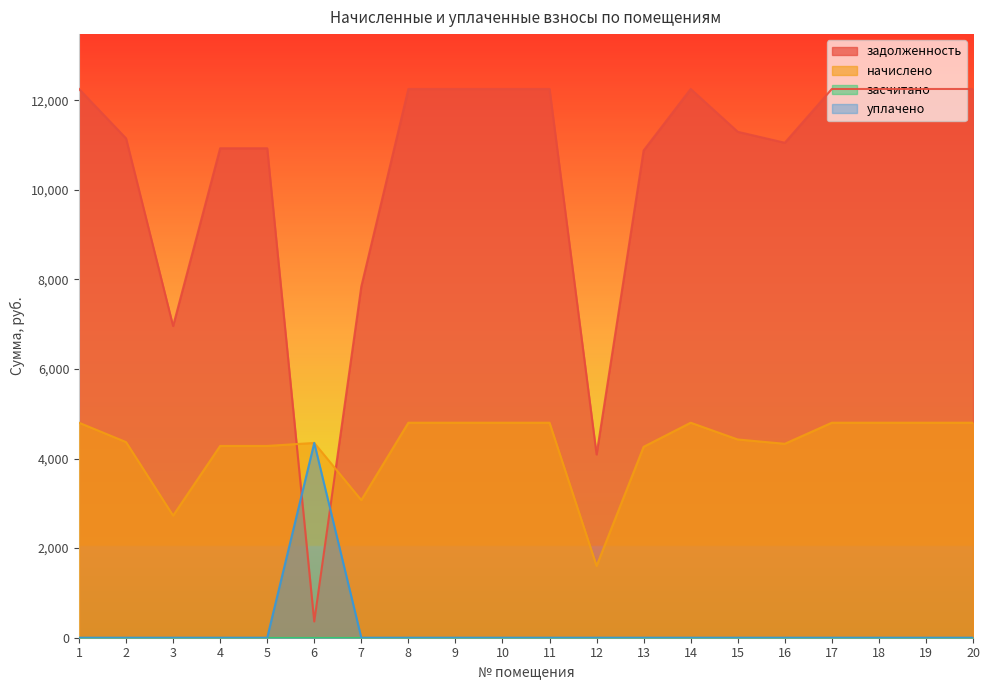

List the labels in order of уплачено value, smallest first.

1, 2, 3, 4, 5, 7, 8, 9, 10, 11, 12, 13, 14, 15, 16, 17, 18, 19, 20, 6